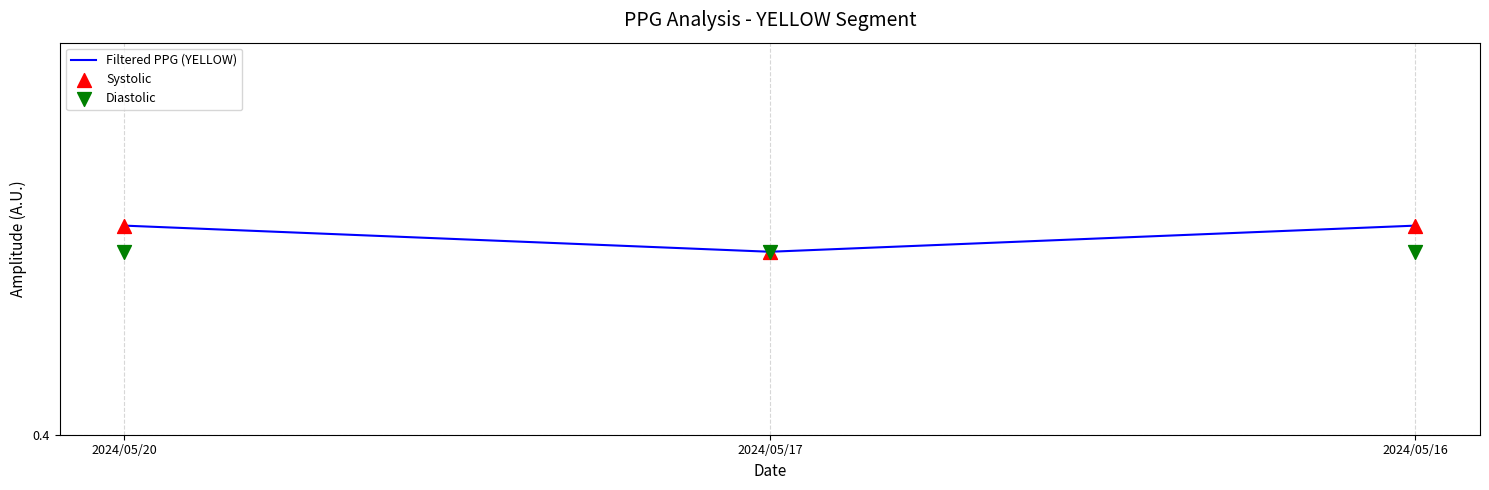

At how many categories does at least one series exceed 0?

3